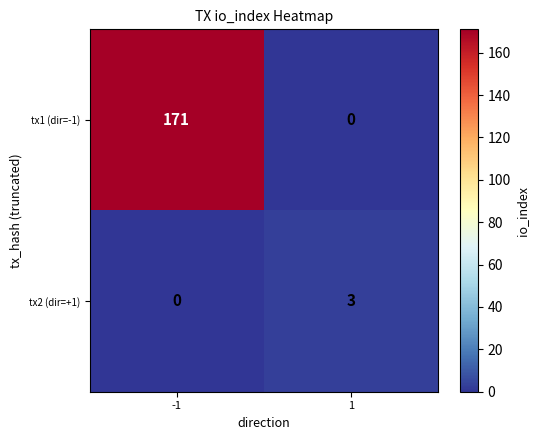

True or false: tx1 (dir=-1) has a value of 115 at -1.

False